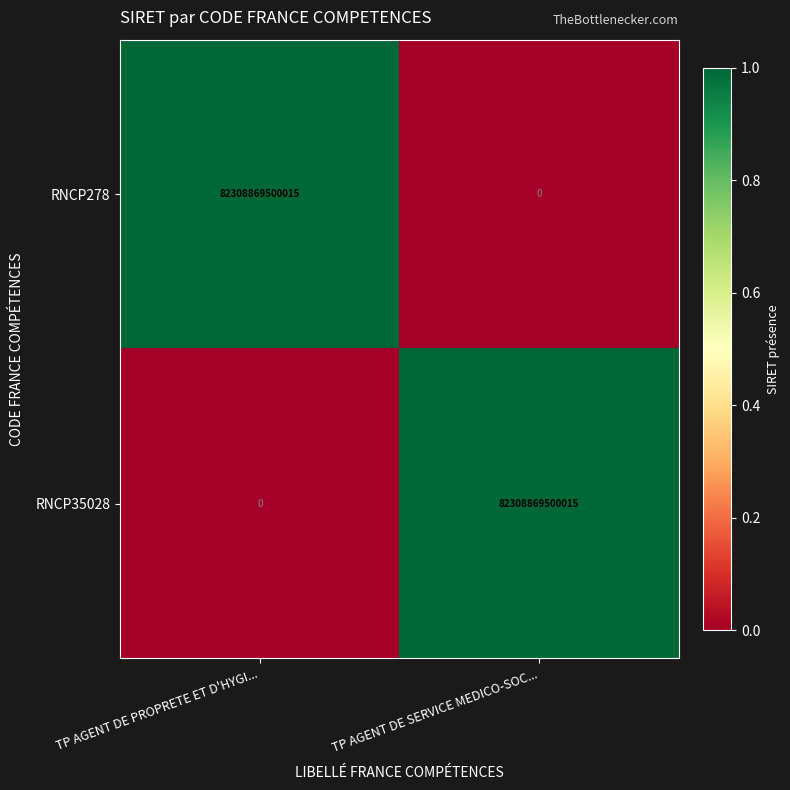

At how many categories does at least one series exceed 0?

2